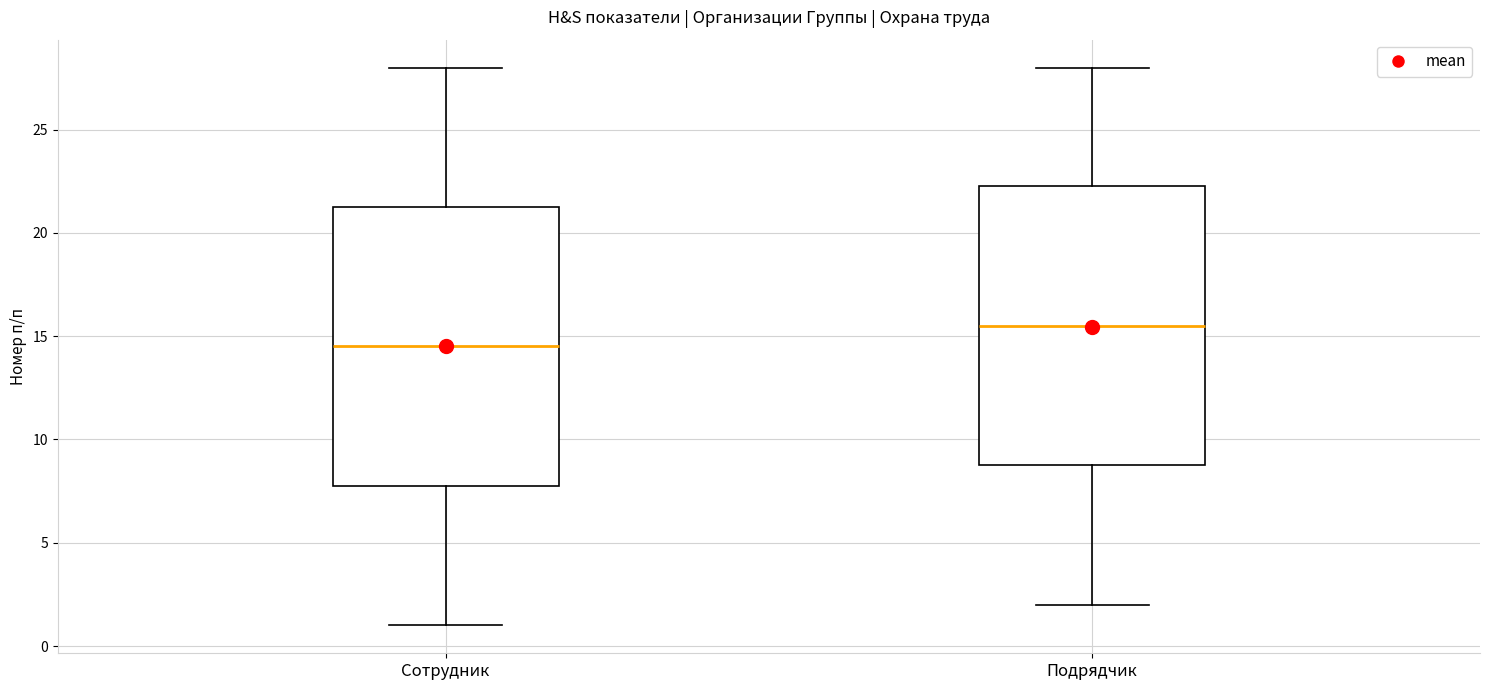

Reading left to right, transcribe this box plot: for each box, give where its median line is, the range the box spans, and where its two whiskers end, as read against the y-axis. The values are not printed on the chart, so give them approximately, as read against the axis.

Сотрудник: median 14.5, box 8.0 to 21.5, whiskers 1.0 to 28.0
Подрядчик: median 15.5, box 9.0 to 22.5, whiskers 2.0 to 28.0